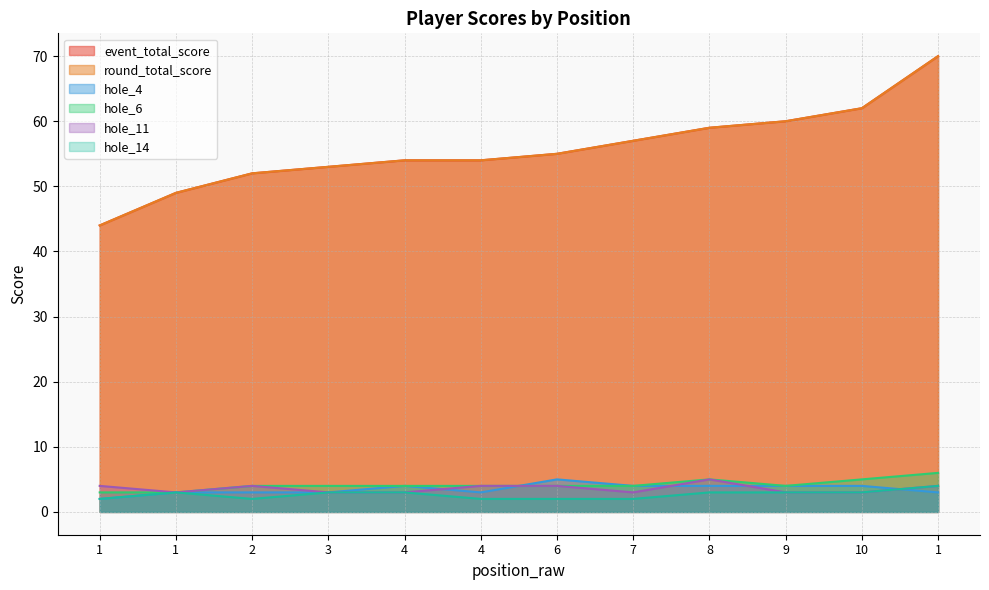

True or false: hole_14 has a value of 1 at 9.

False